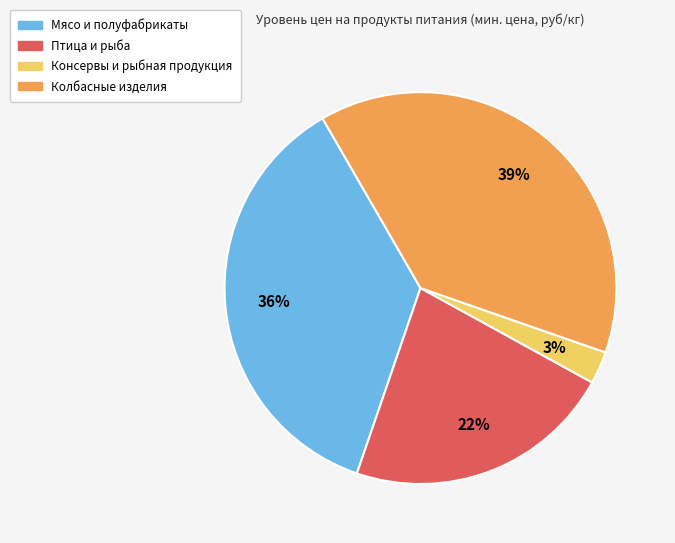

Does any single category account for the majority?

No